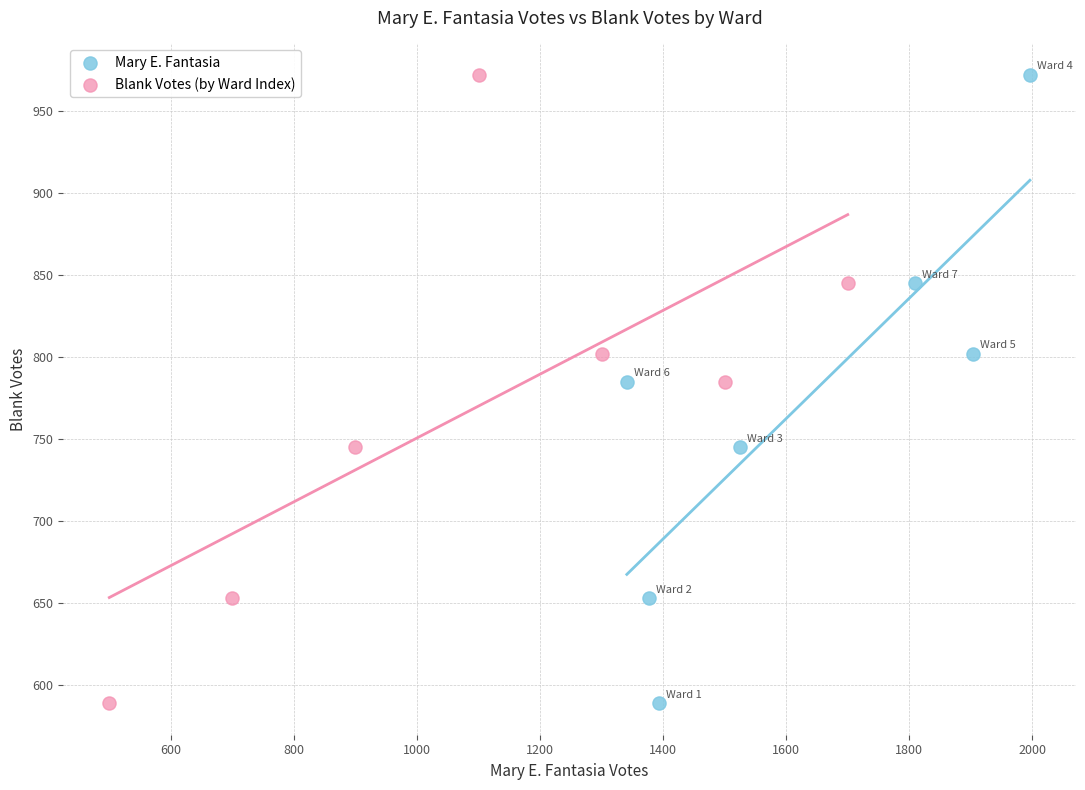

What are all the series names shown in the legend?

Mary E. Fantasia, Blank Votes (by Ward Index)